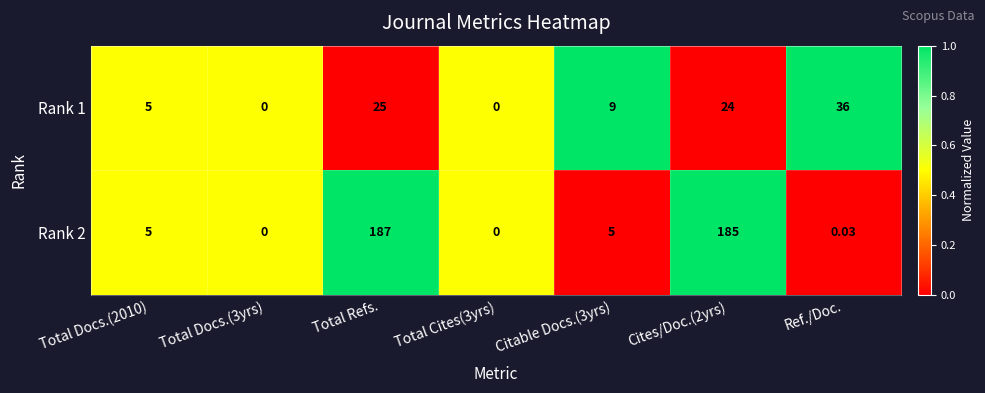

At which category is the sum across all series the highest?

Total Refs.